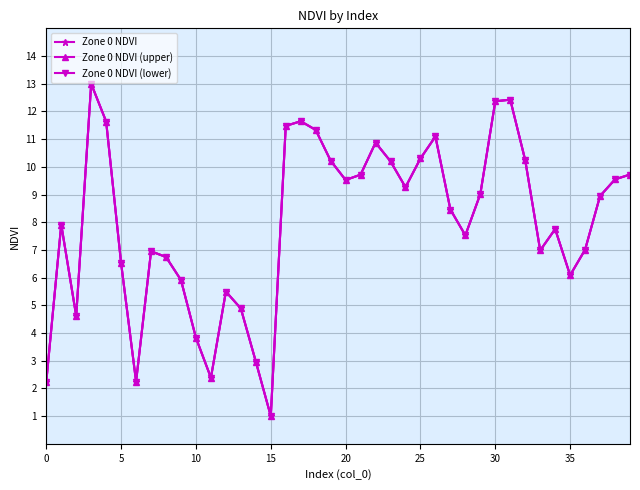

Is this an area chart (filled region under the line)?

No